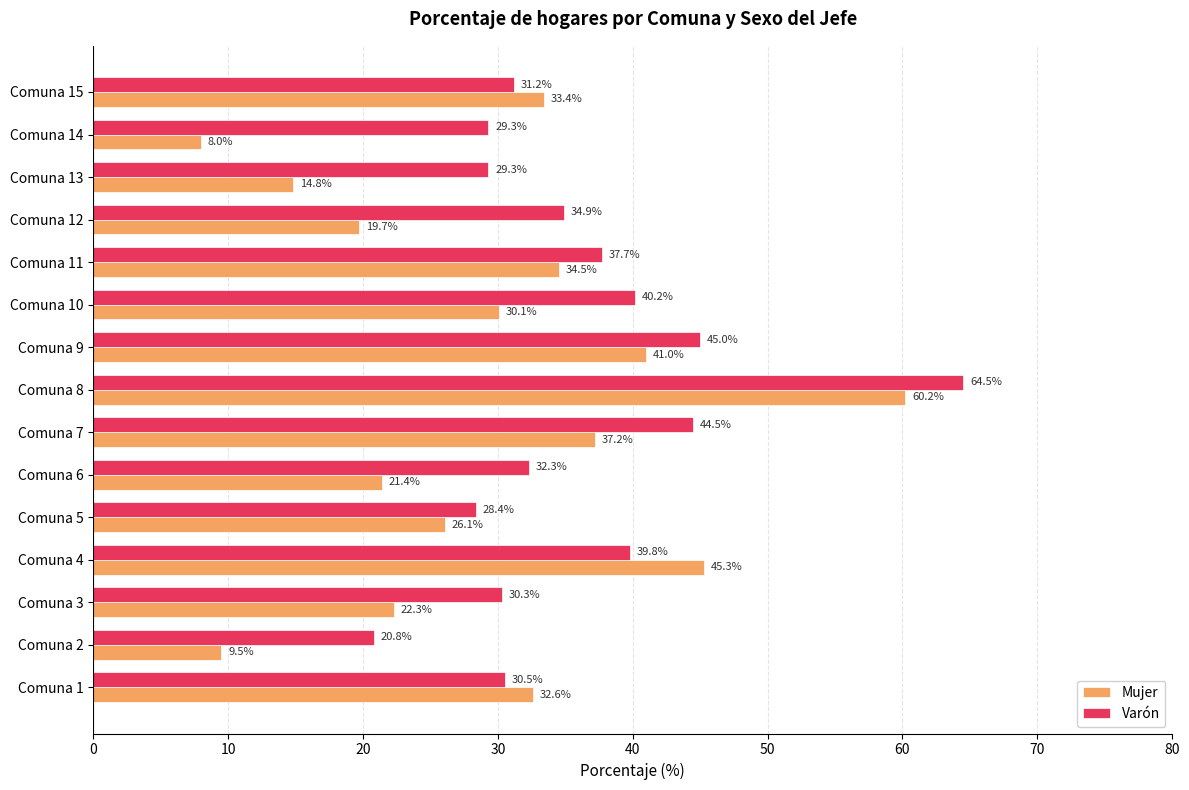

At which category is the sum across all series the highest?

Comuna 8